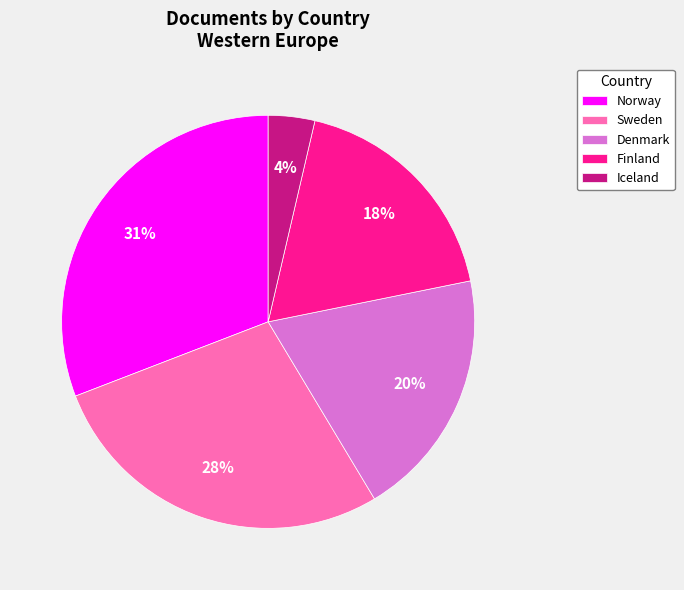

Combined, do Finland and Denmark account for over 50%?

No